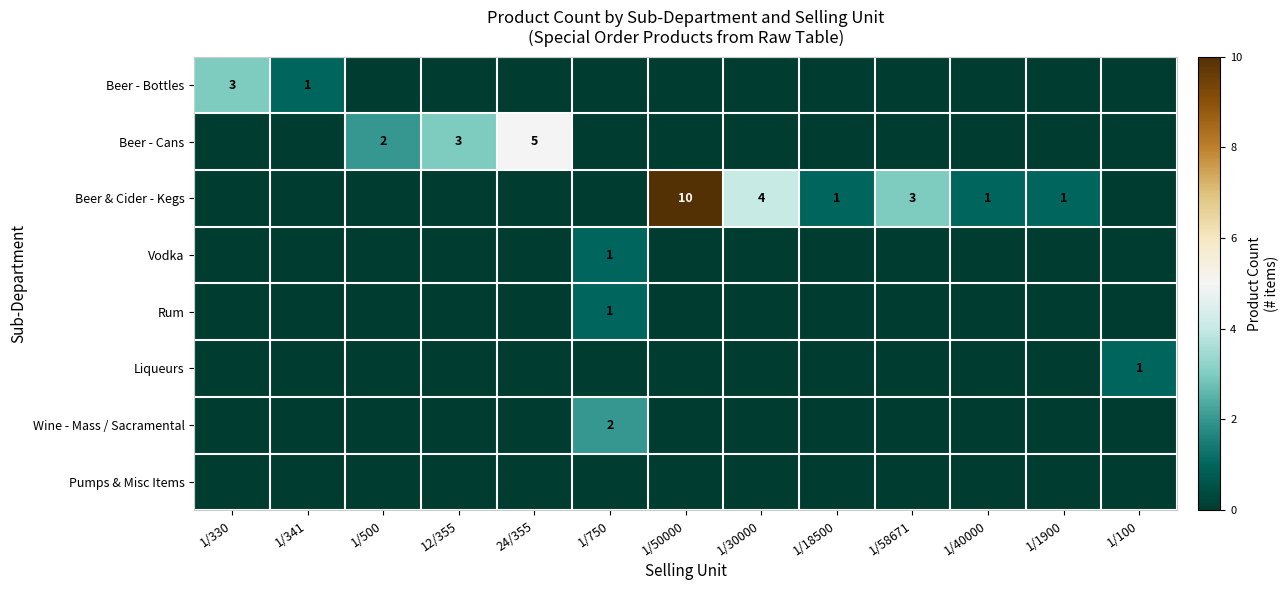

The Beer & Cider - Kegs series shows 1 at 1/18500. True or false?

True